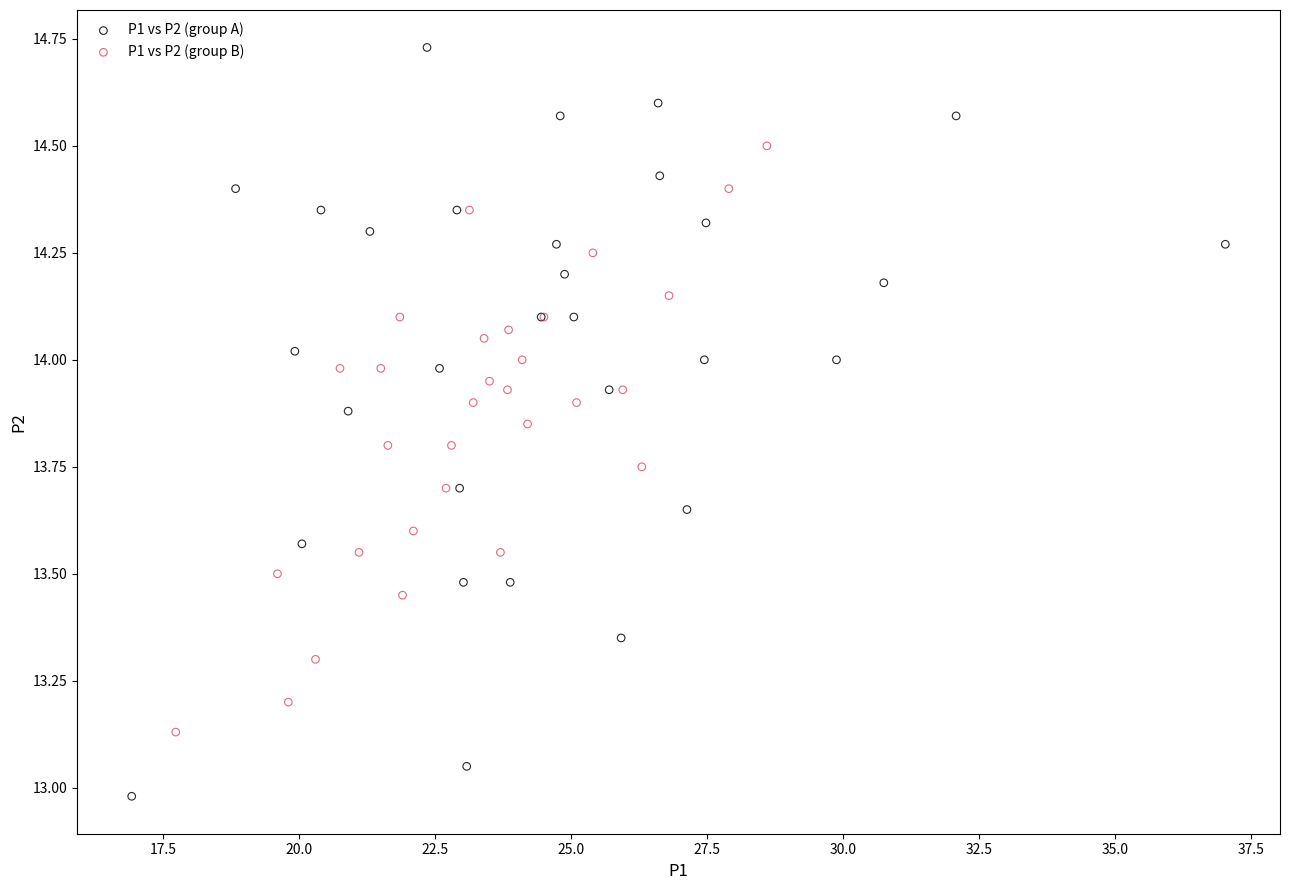

Which series has the largest Y range (max minus min)?

P1 vs P2 (group A)